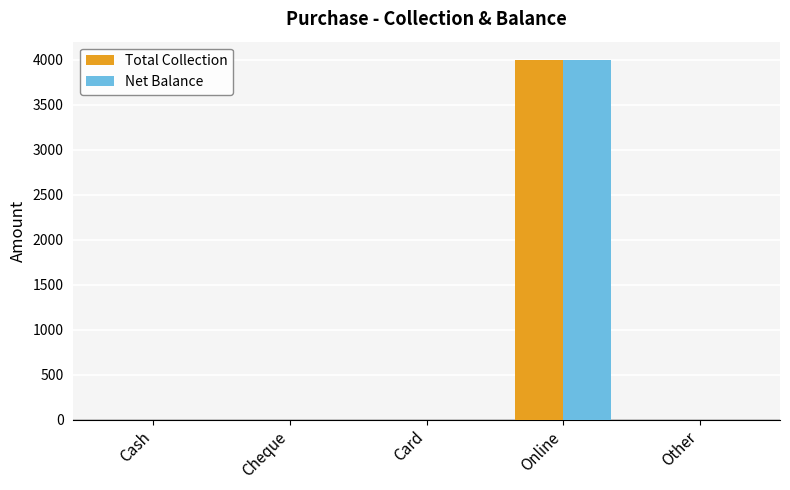

How many data points in Total Collection are above 0?

1